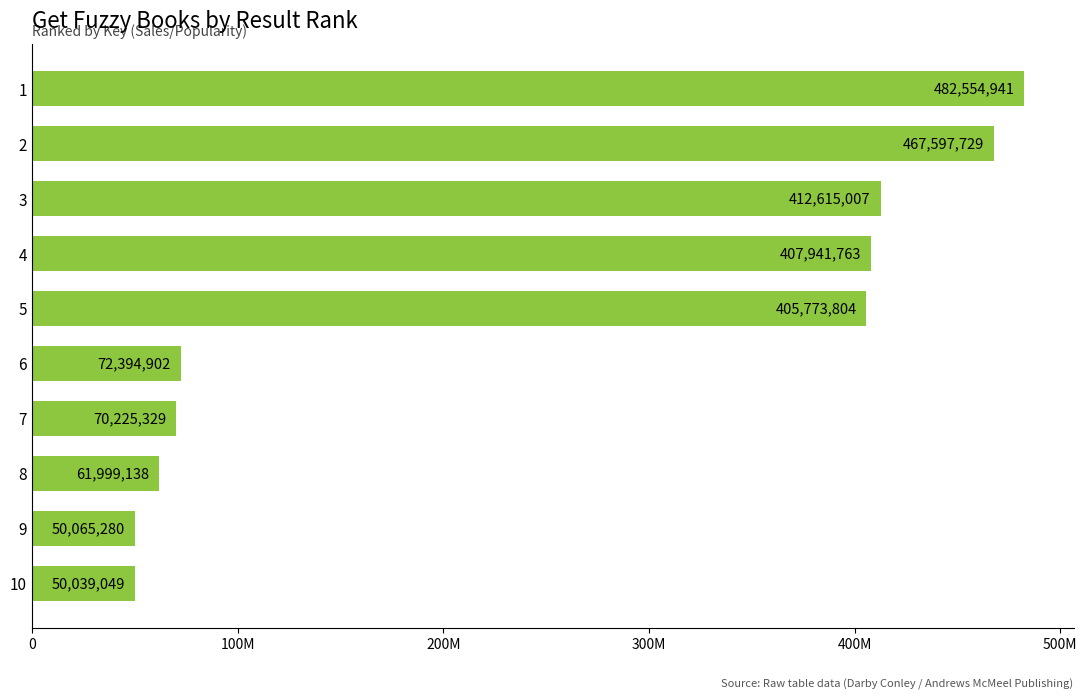

List the labels in order of value, largest first.

1, 2, 3, 4, 5, 6, 7, 8, 9, 10